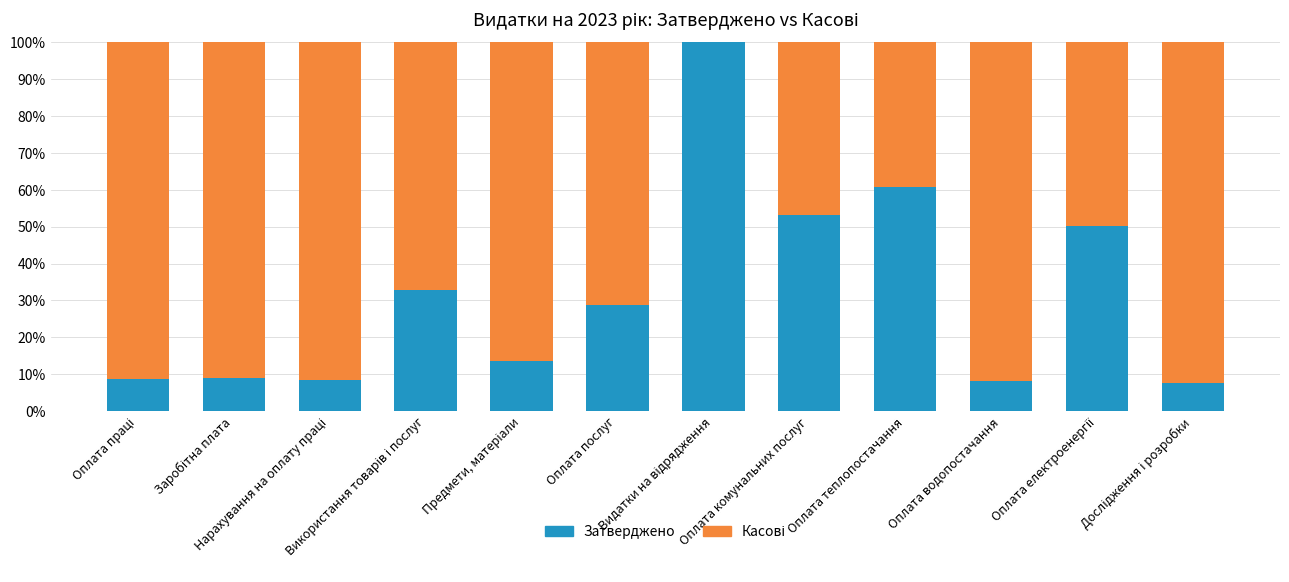

What is the maximum value for Затверджено?

100.0